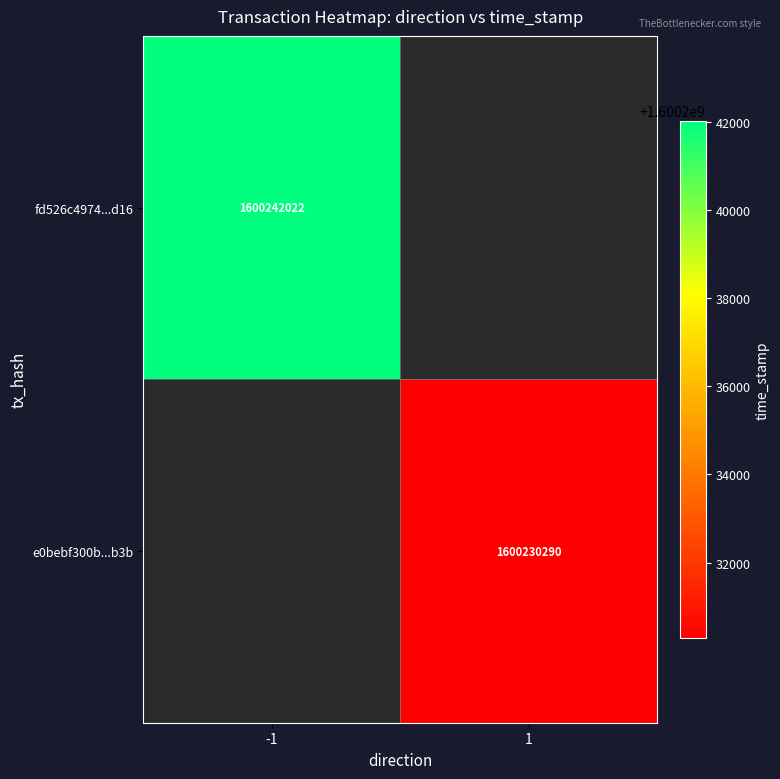

True or false: fd526c4974...d16 has a value of 905373986.2 at -1.

False